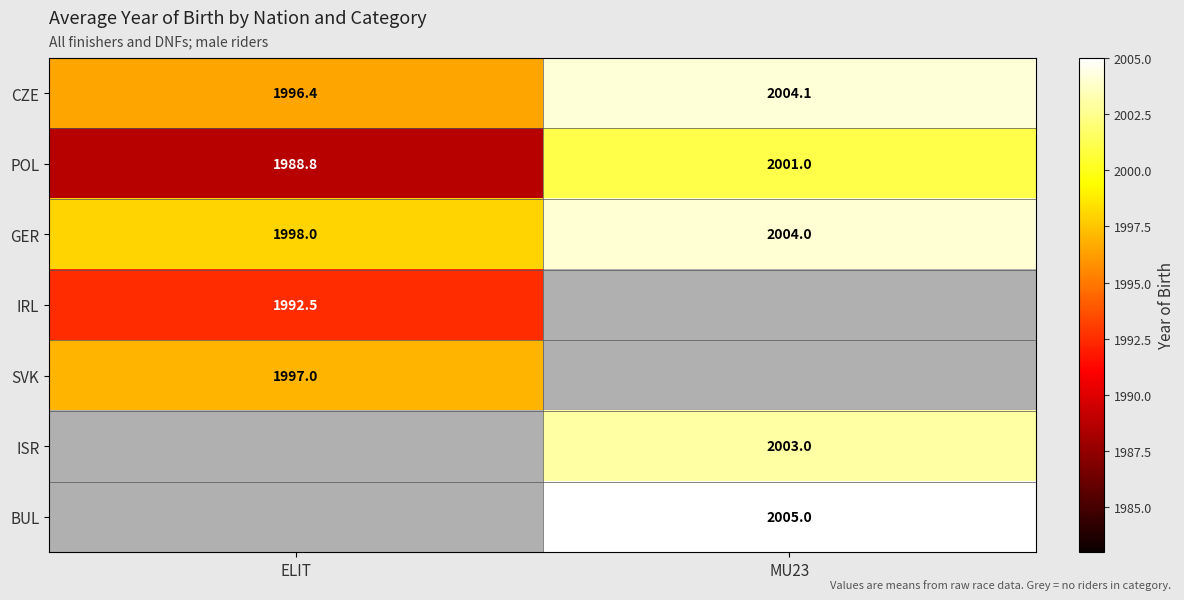

At how many categories does at least one series exceed 1996?

2